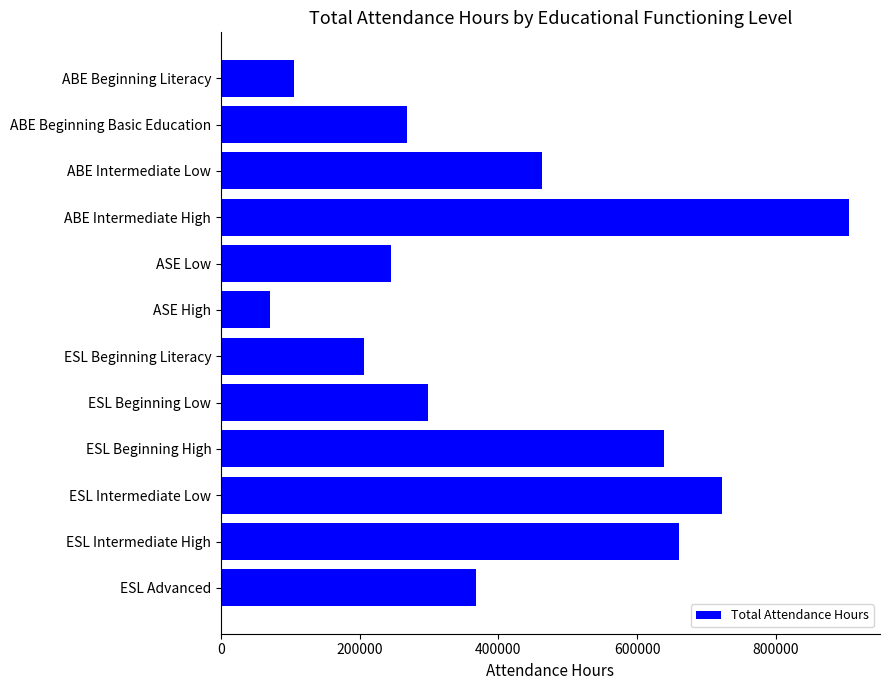

What is the difference between the values at ESL Advanced and ESL Intermediate High?

292027